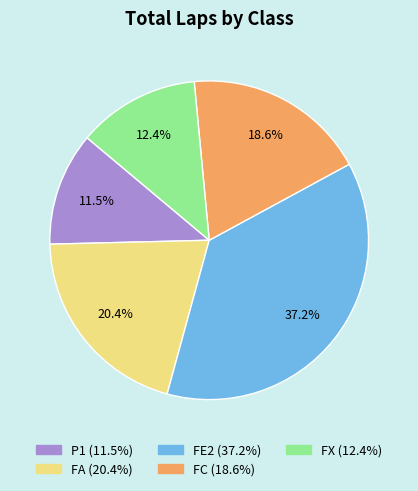

Is there a majority slice in this chart?

No